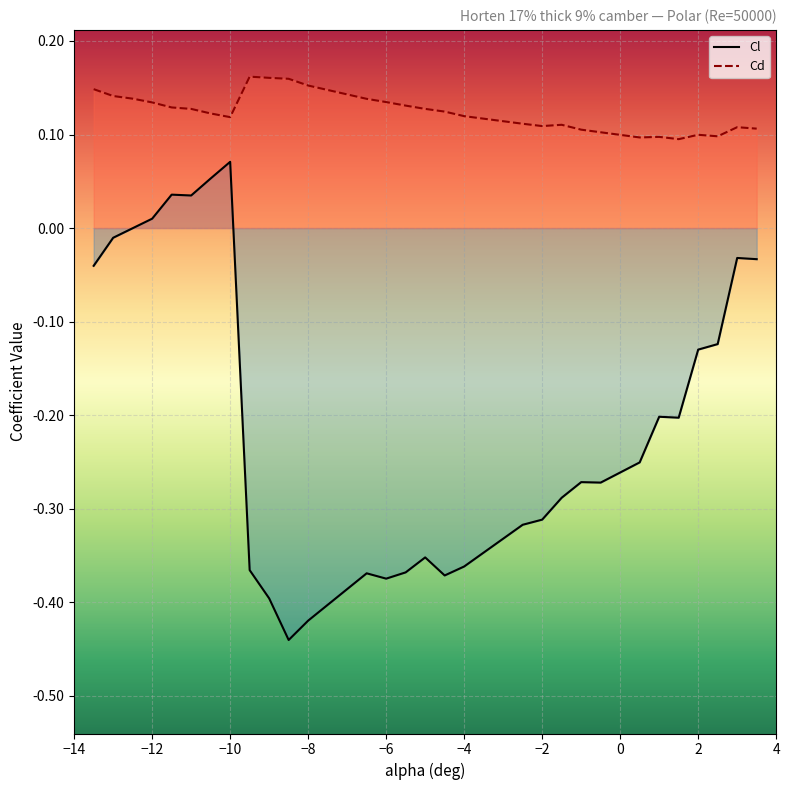

At which category does Cd reach its first local valley?

-10.0